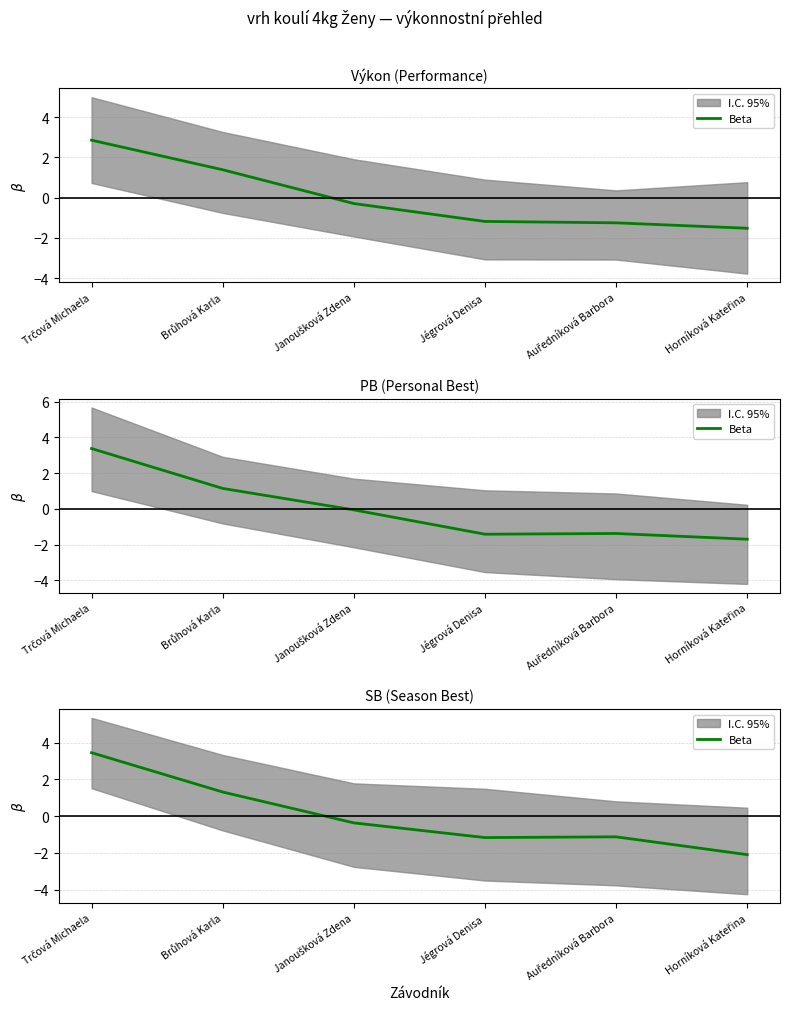

Does the chart display data point markers on the line(s)?

No